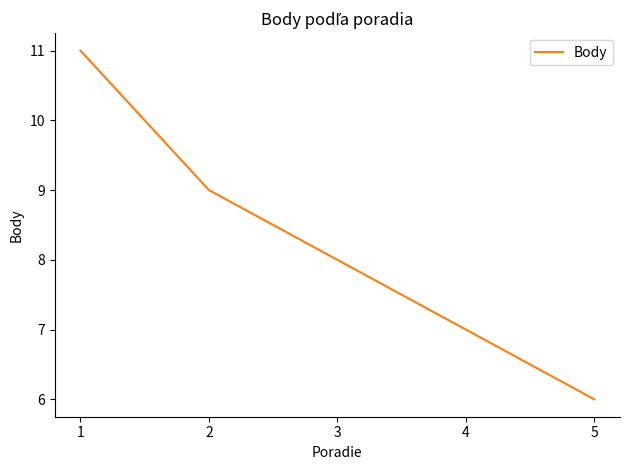

Reading right to left, list all the values displayed in this chart.

6	7	8	9	11